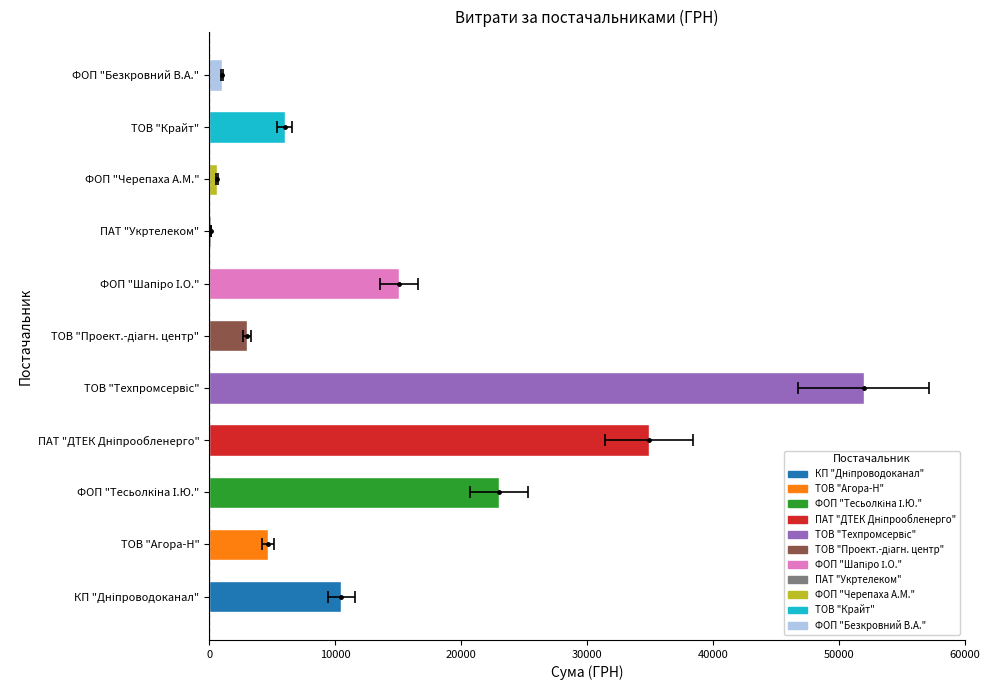

Is it true that the value at ТОВ "Проект.-діагн. центр" is 4775.6?

False